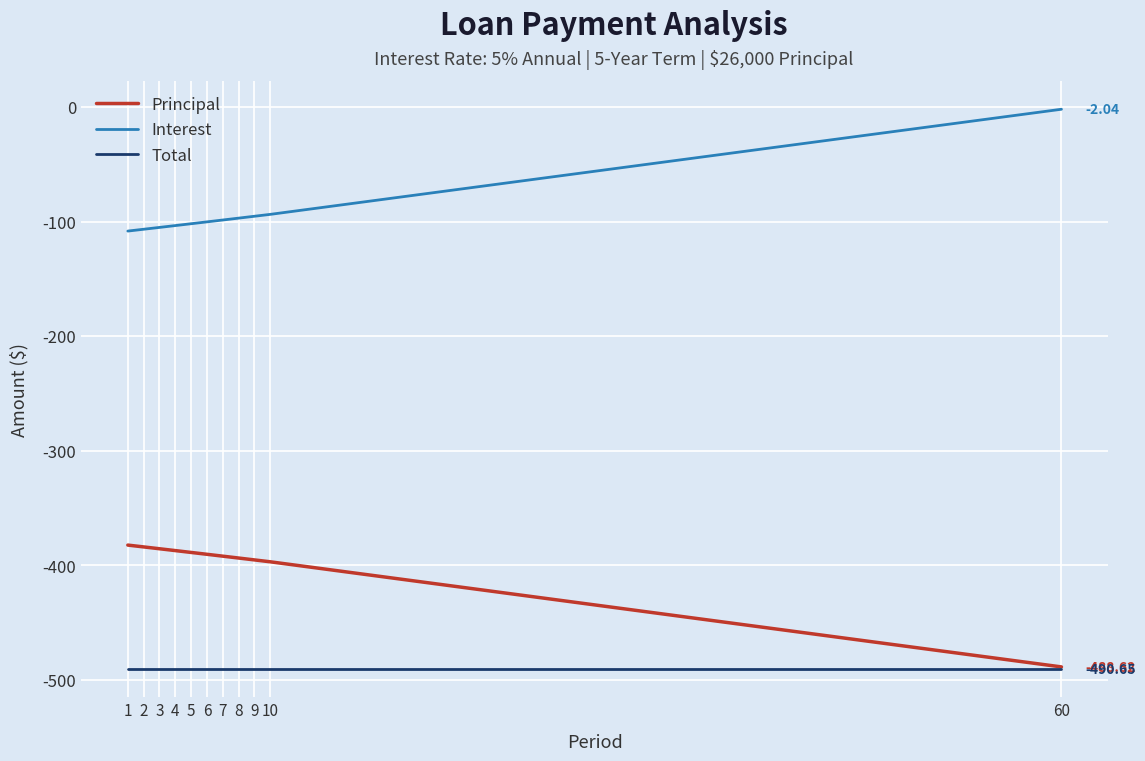

True or false: Principal has a value of -395.3 at 9.

True